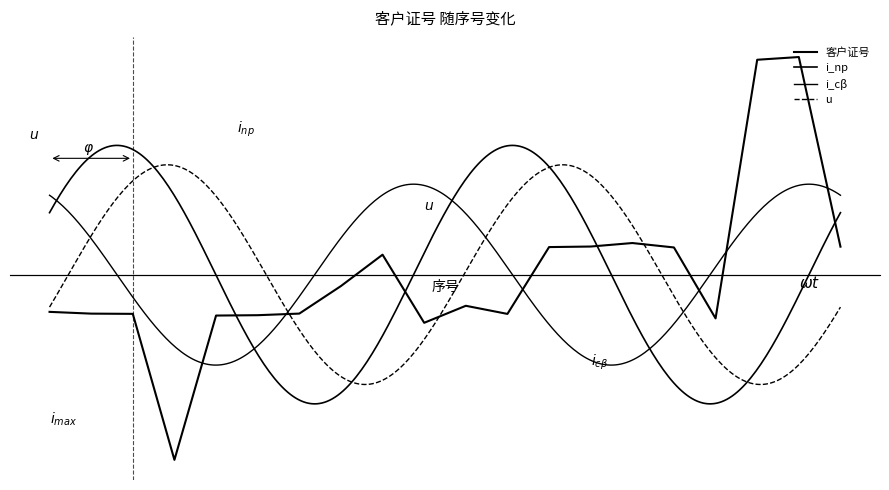

Which label corresponds to the largest value in the chart?

19